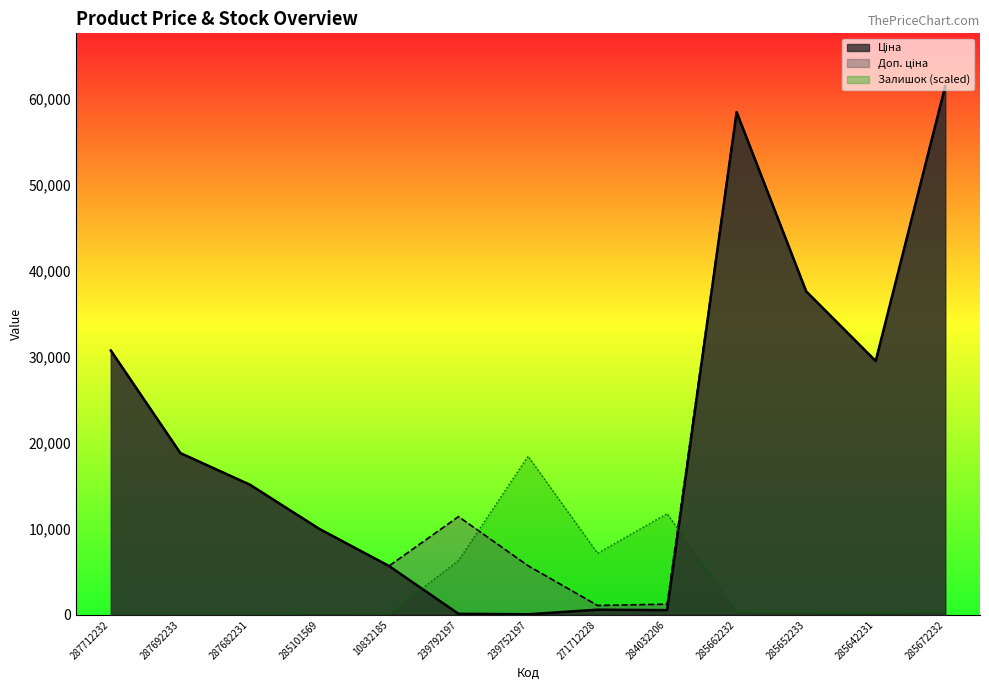

List the labels in order of Доп. ціна value, largest first.

285672232, 285662232, 285652233, 287712232, 285642231, 287692233, 287682231, 239792197, 285101569, 239752197, 10832185, 284032206, 271712228